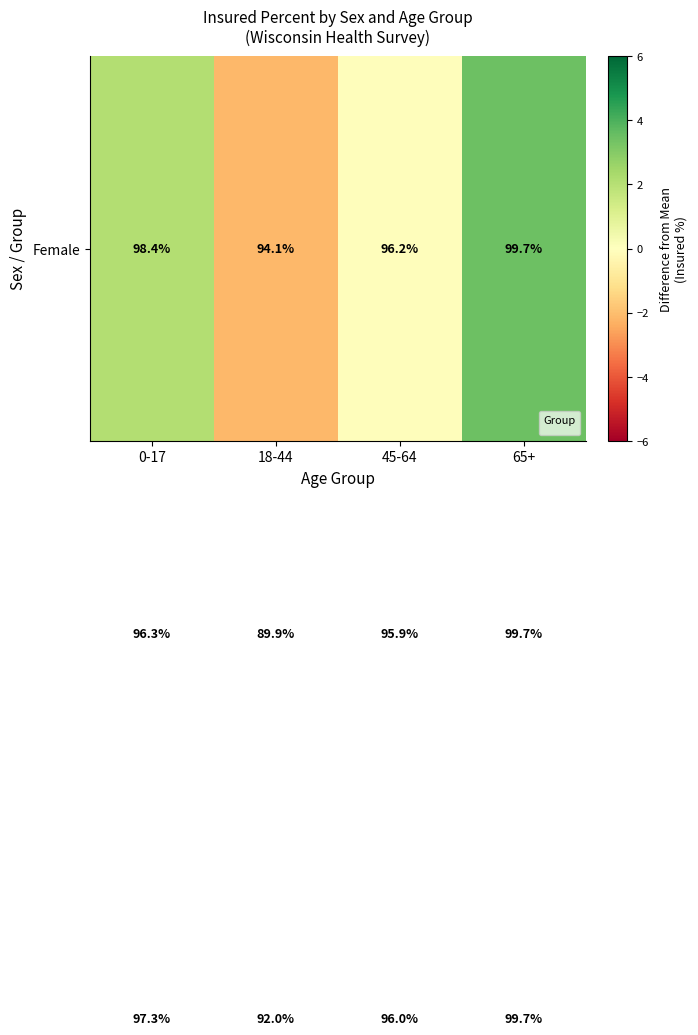

What is the difference between the highest and lowest values at 0-17?

2.1